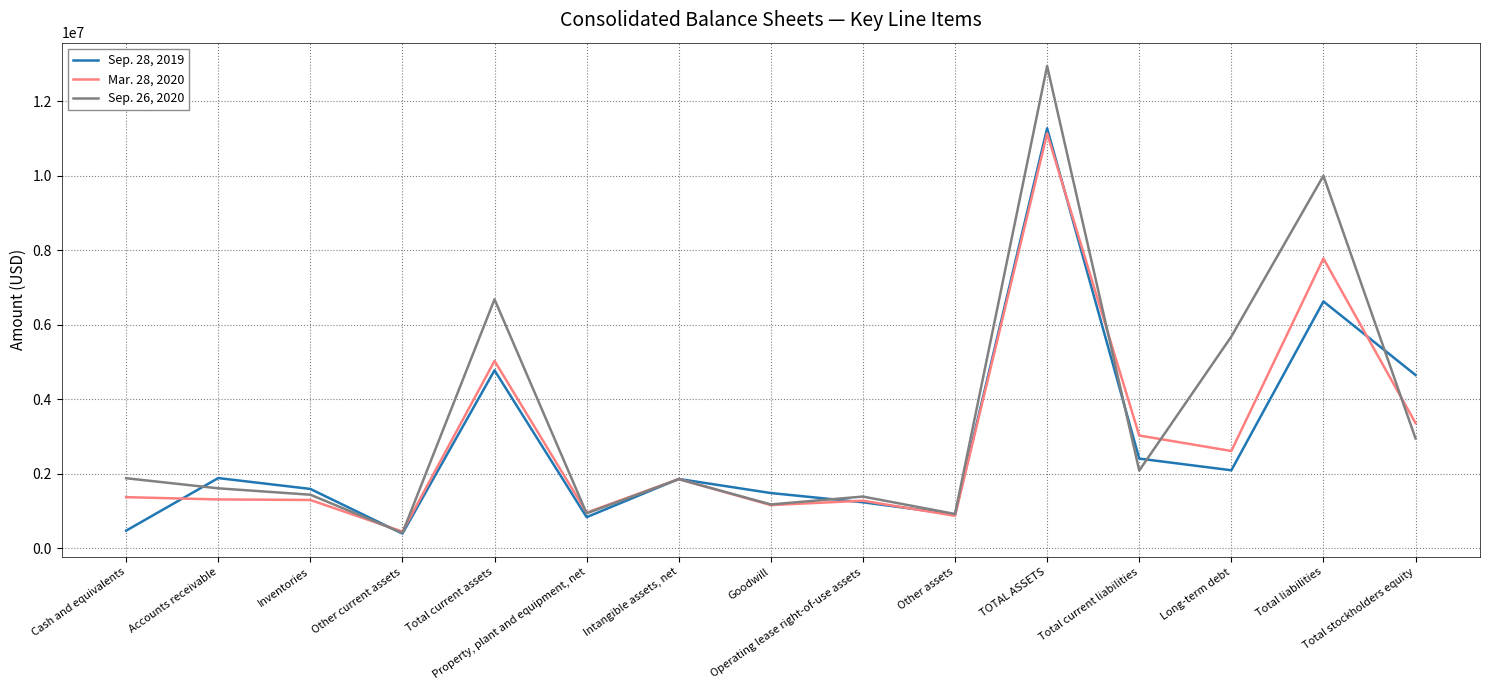

What is the average value of the Mar. 28, 2020 series?

2896519